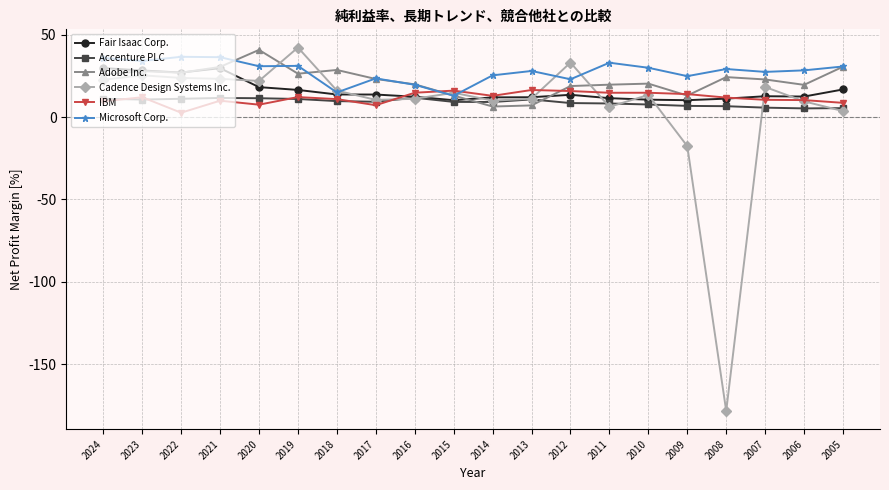

True or false: Accenture PLC has more than 1 points higher than both neighbors.

True